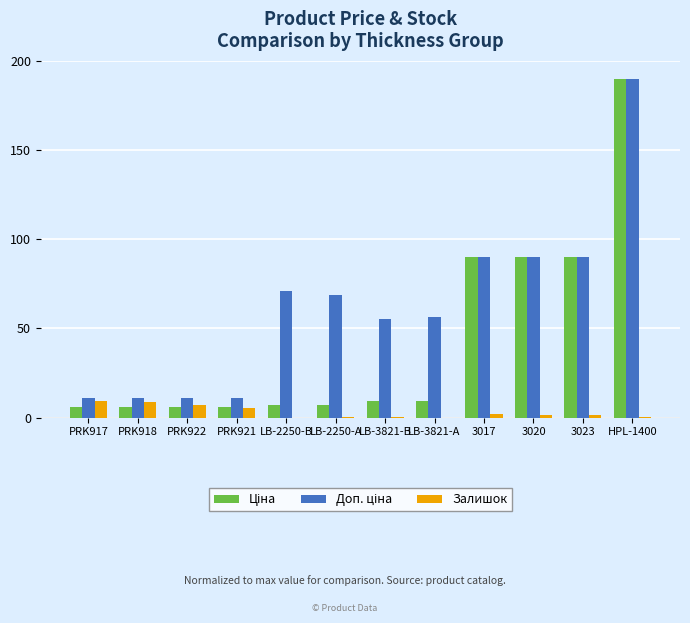

What is the total value across all series at PRK918?

25.8